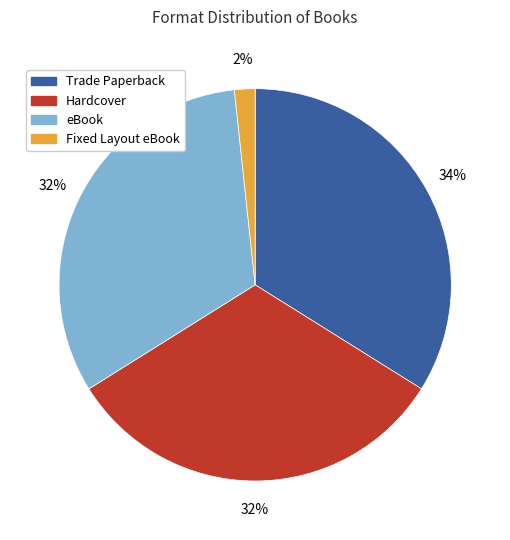

How many slices are in this pie chart?

4